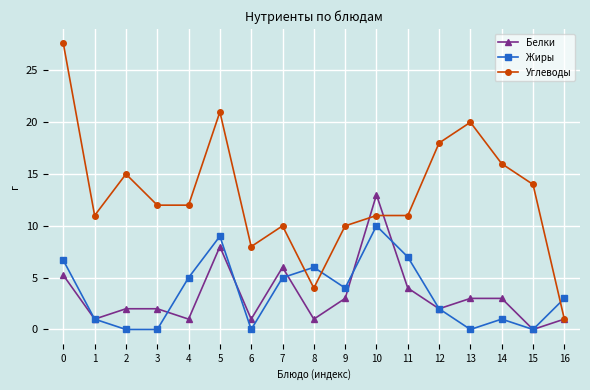

Reading left to right, extract all data points from this chart.

Белки: 0=5.2	1=1.0	2=2.0	3=2.0	4=1.0	5=8.0	6=1.0	7=6.0	8=1.0	9=3.0	10=13.0	11=4.0	12=2.0	13=3.0	14=3.0	15=0.0	16=1.0
Жиры: 0=6.7	1=1.0	2=0.0	3=0.0	4=5.0	5=9.0	6=0.0	7=5.0	8=6.0	9=4.0	10=10.0	11=7.0	12=2.0	13=0.0	14=1.0	15=0.0	16=3.0
Углеводы: 0=27.6	1=11.0	2=15.0	3=12.0	4=12.0	5=21.0	6=8.0	7=10.0	8=4.0	9=10.0	10=11.0	11=11.0	12=18.0	13=20.0	14=16.0	15=14.0	16=1.0